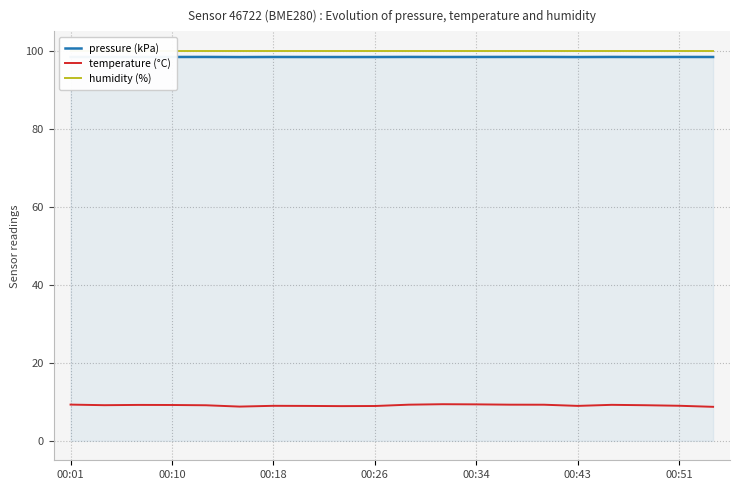

Which series has the widest spread of values?

temperature (°C)